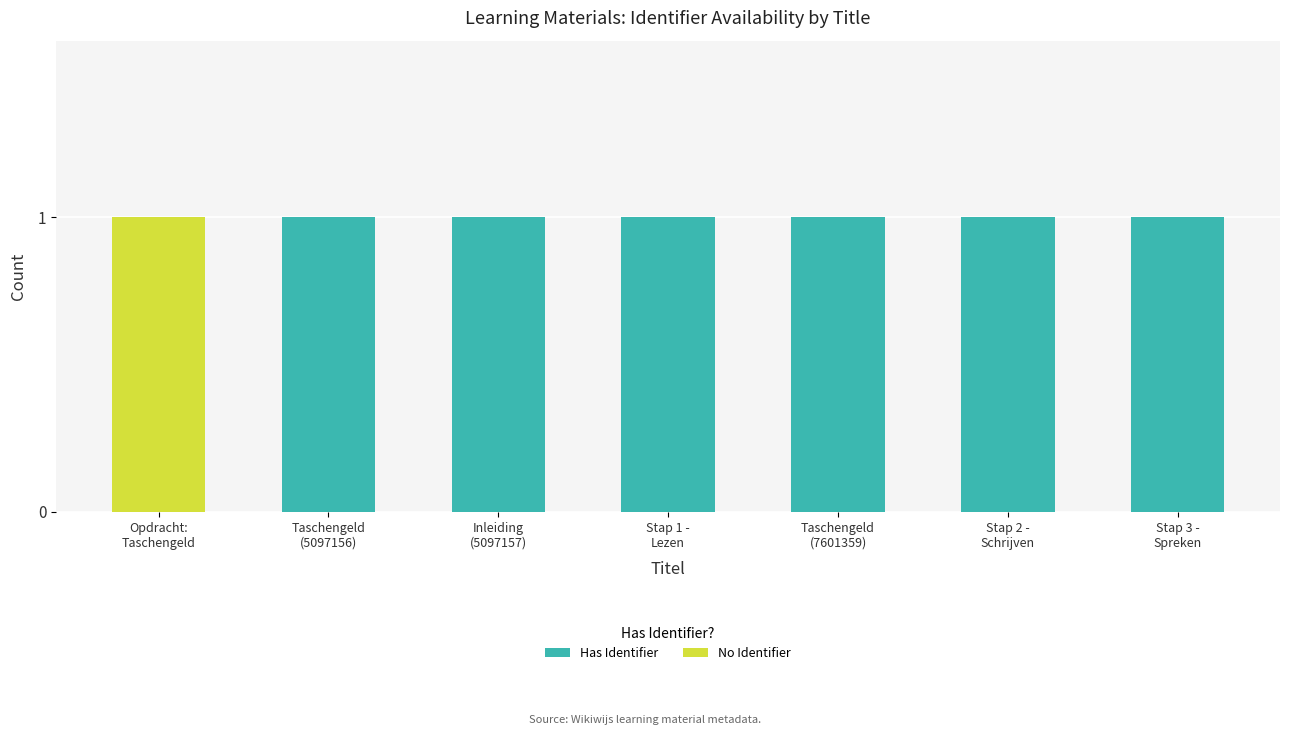

How many Has Identifier values are between 1 and 2?

6